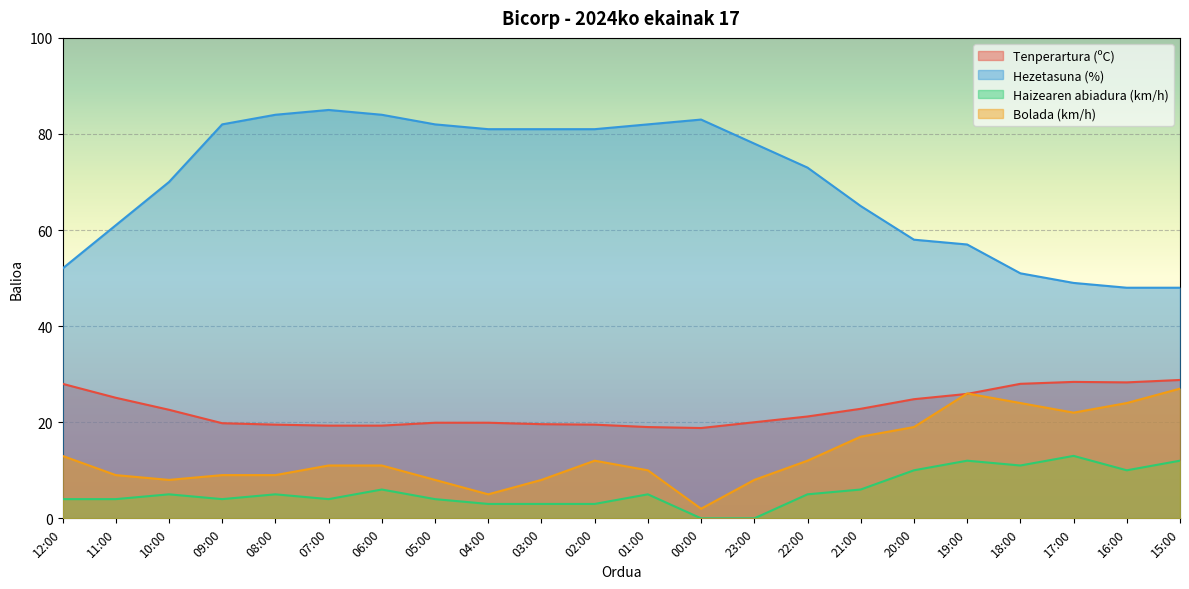

What are all the series names shown in the legend?

Tenperartura (ºC), Hezetasuna (%), Haizearen abiadura (km/h), Bolada (km/h)